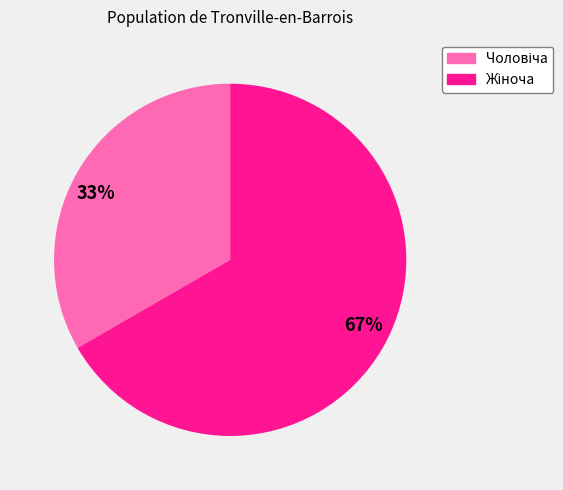

True or false: 33% accounts for 20% of the total.

False